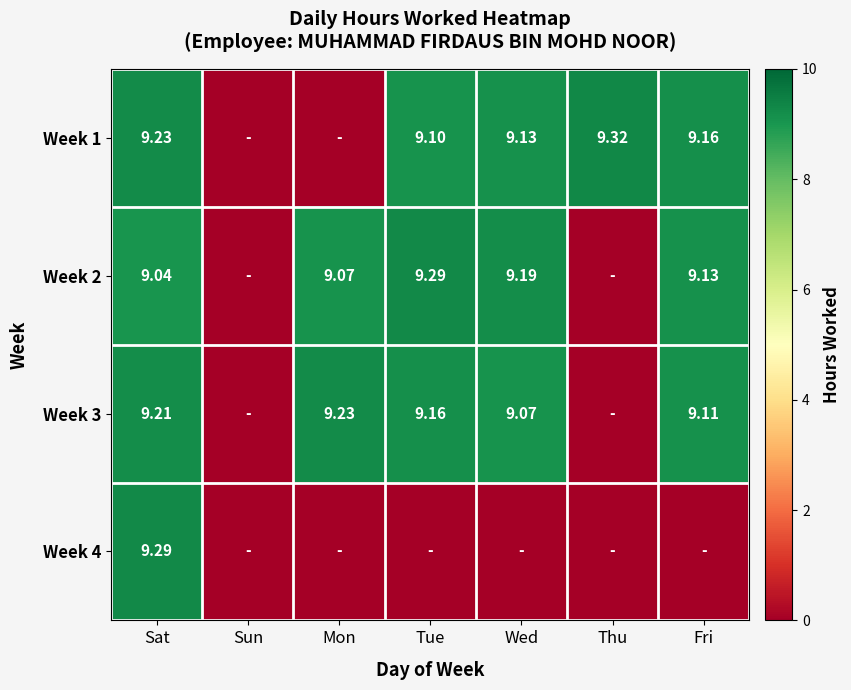

At how many categories does at least one series exceed 6?

6